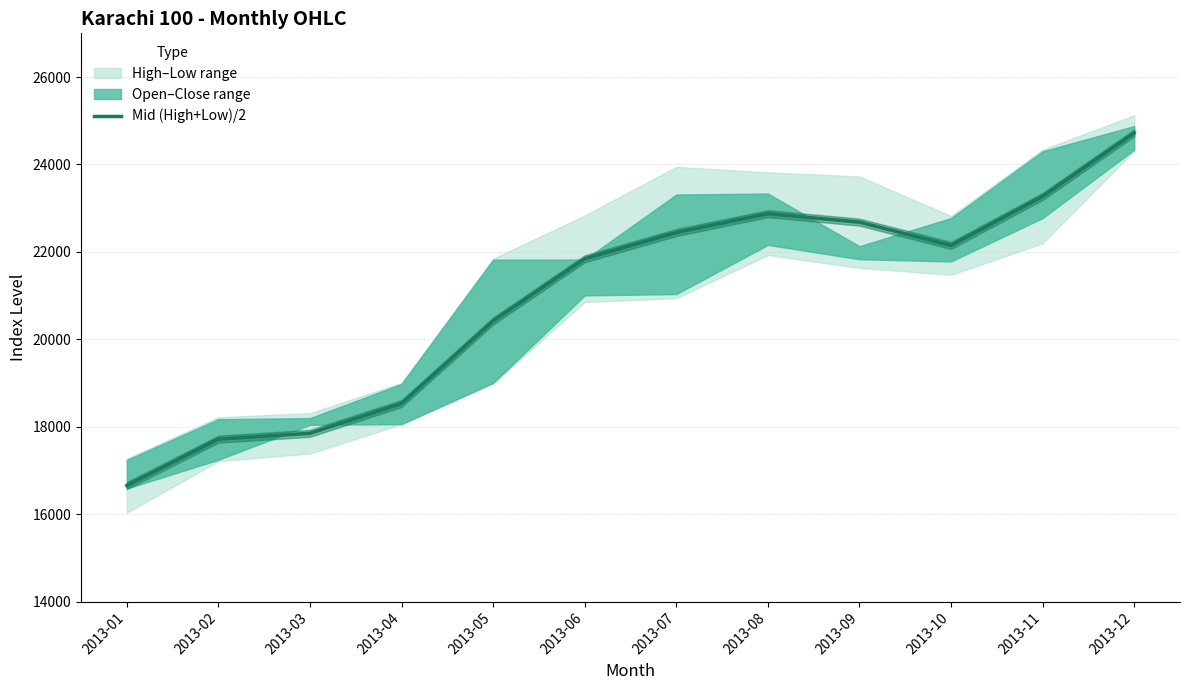

Between 2013-08 and 2013-04, which is larger?

2013-08